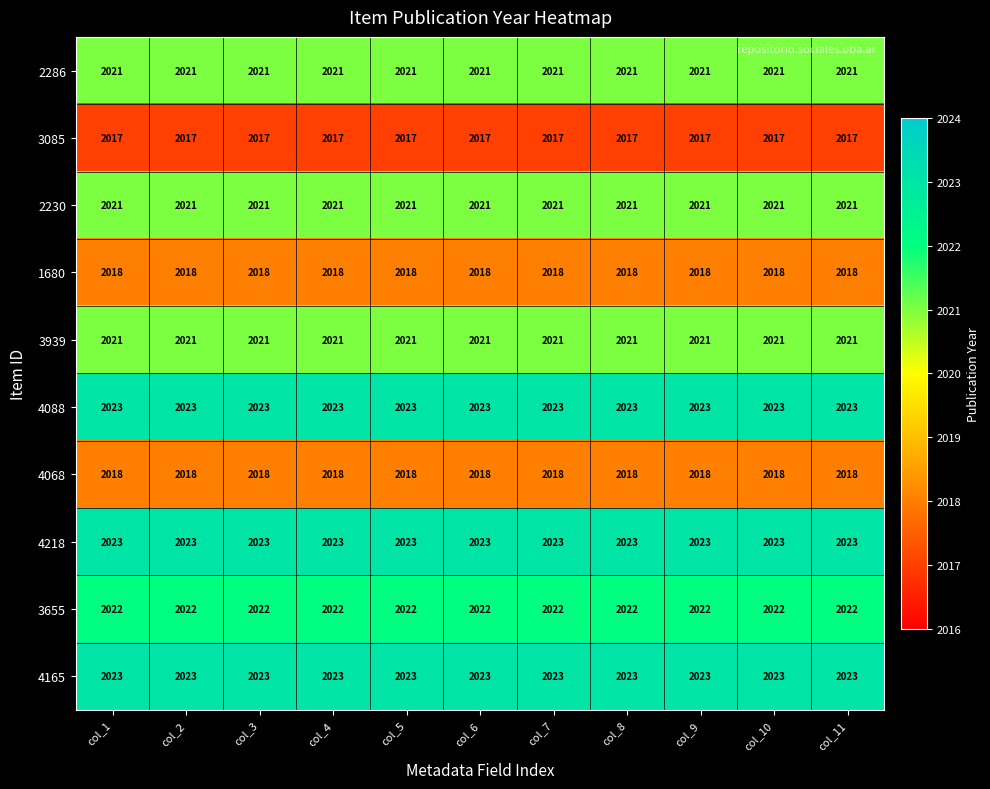

How many categories are shown in the chart?

11